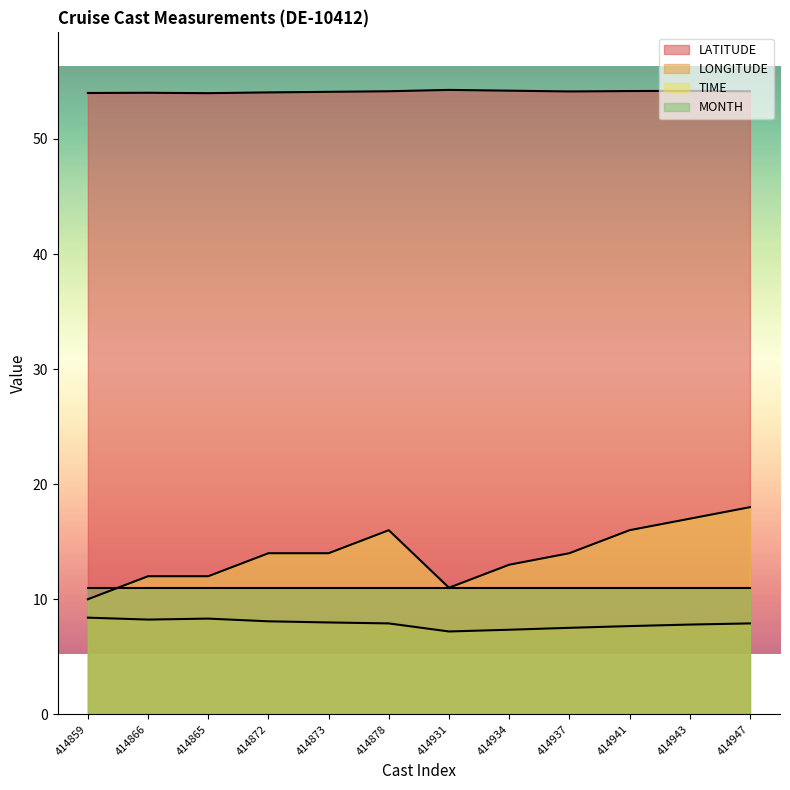

Is the value of TIME at 414866 greater than the value of LATITUDE at 414937?

No